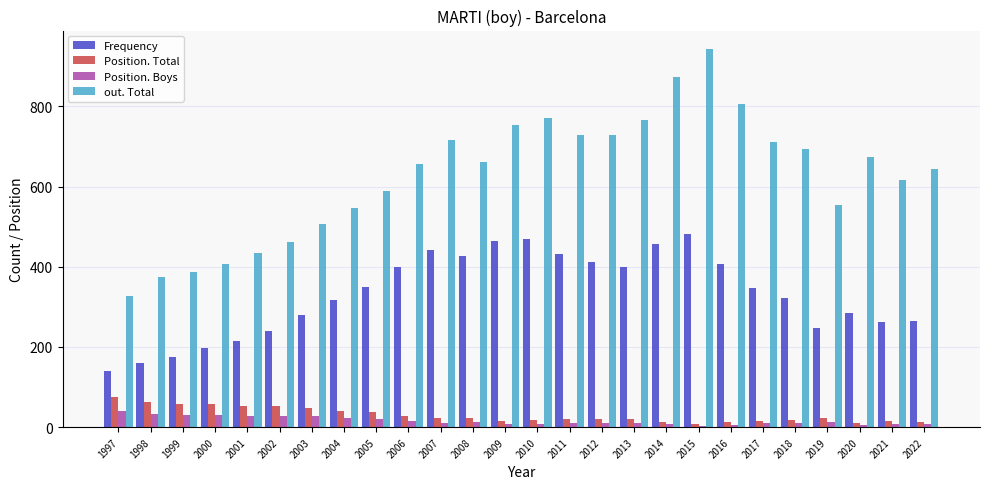

What is the difference between the second highest and second lowest values in the out. Total series?

499